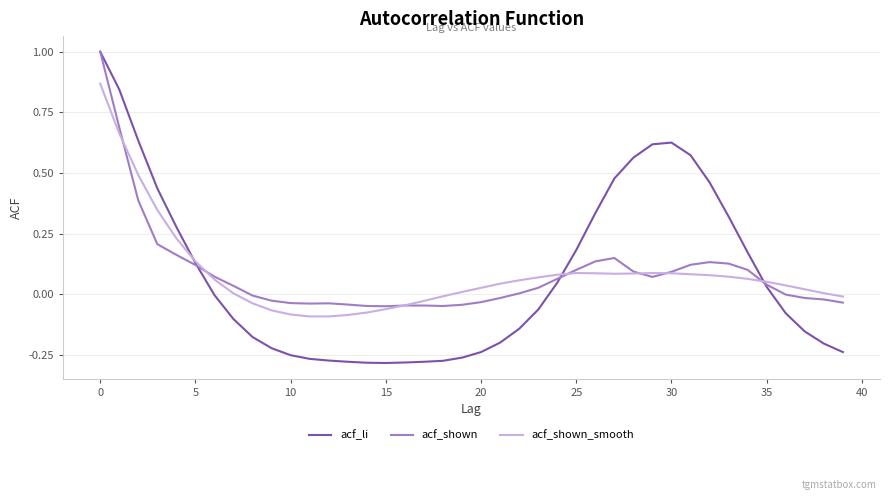

Which series ends up on top after the final intersection of acf_shown_smooth and acf_li?

acf_shown_smooth